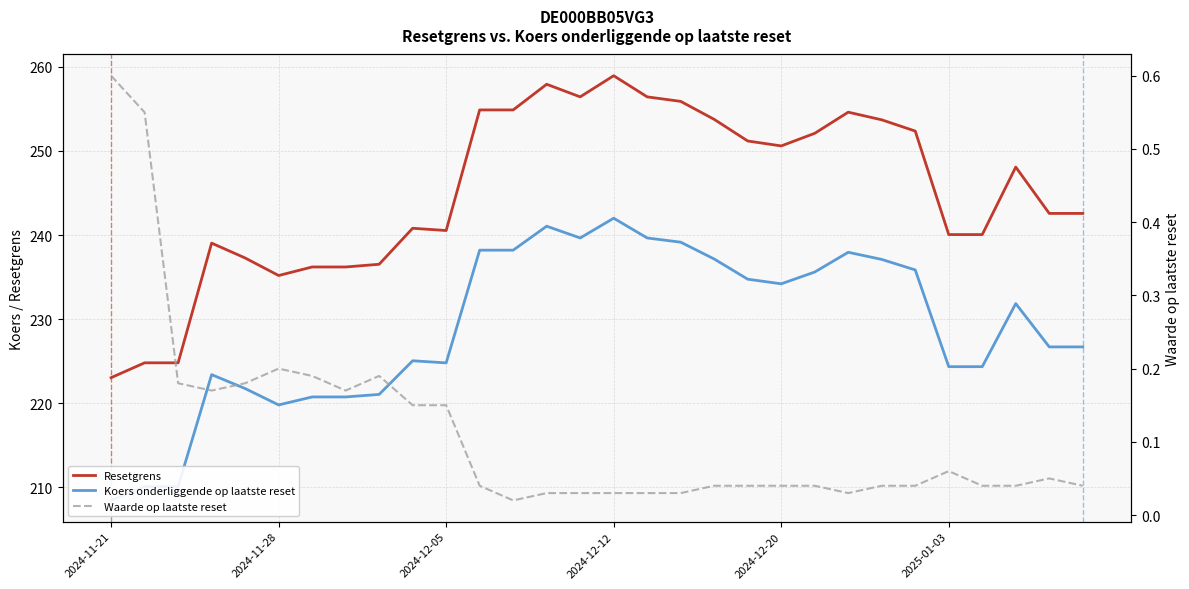

How many distinct data groups are displayed?

3